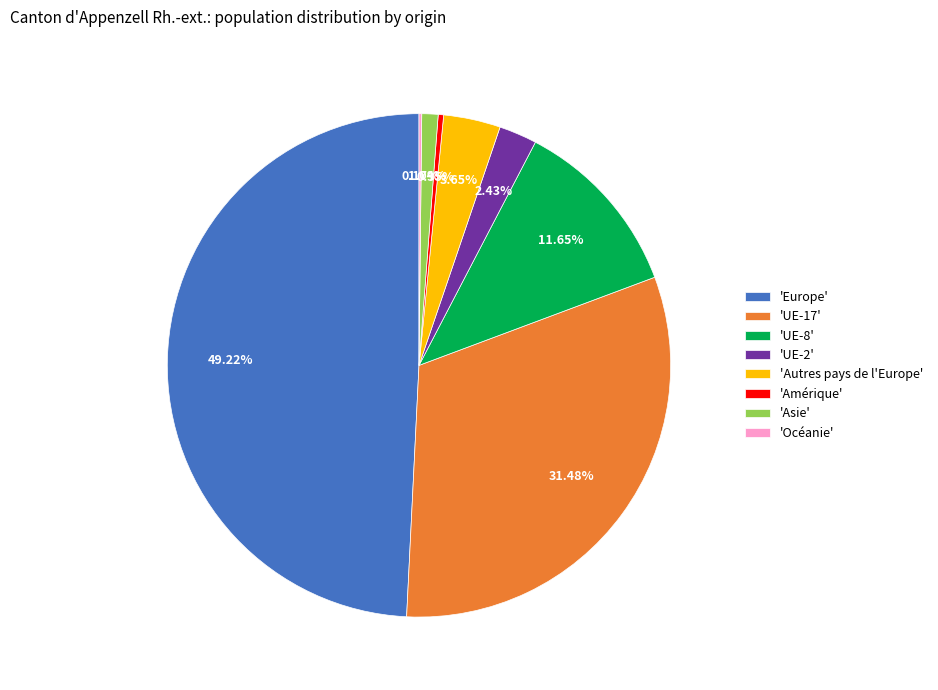

Combined, do 'UE-17' and 'UE-8' account for over 50%?

No